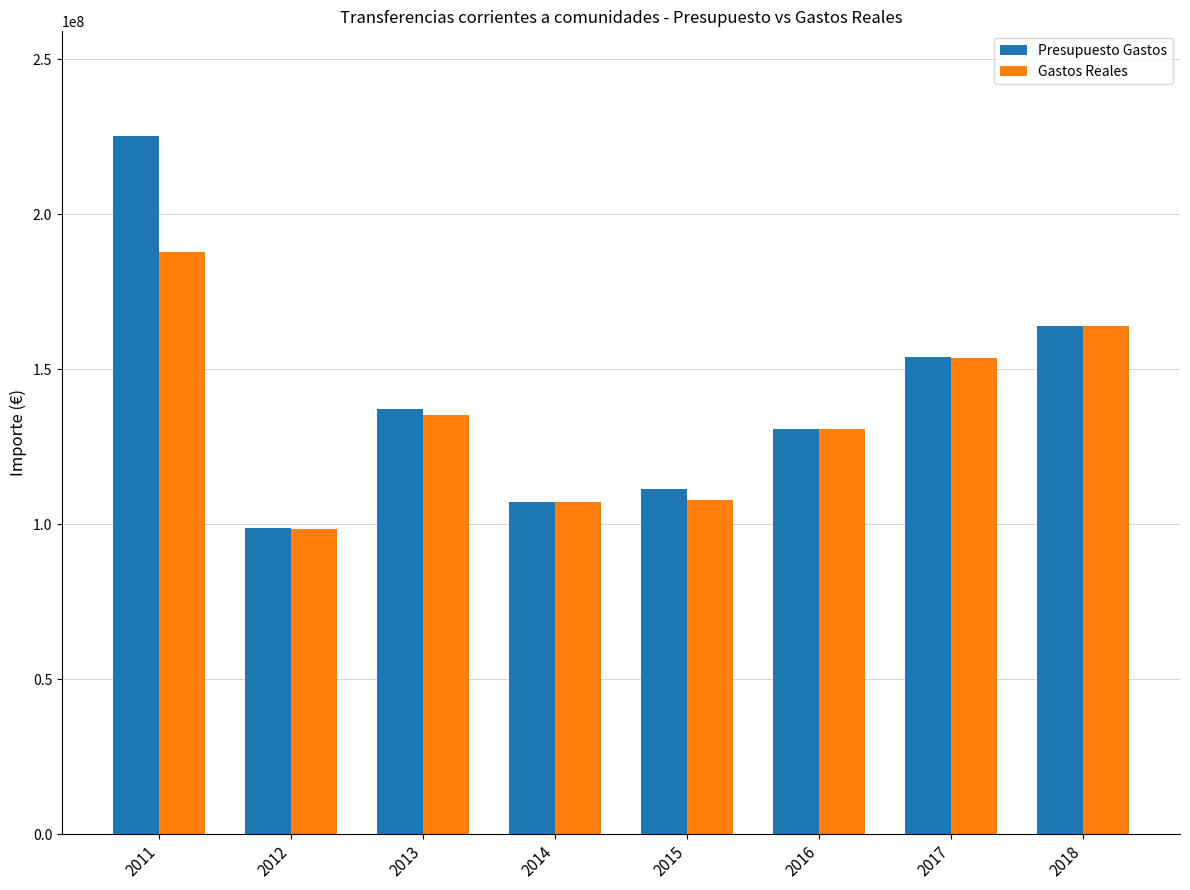

What is the difference between the highest and lowest values at 2011?

37450227.0